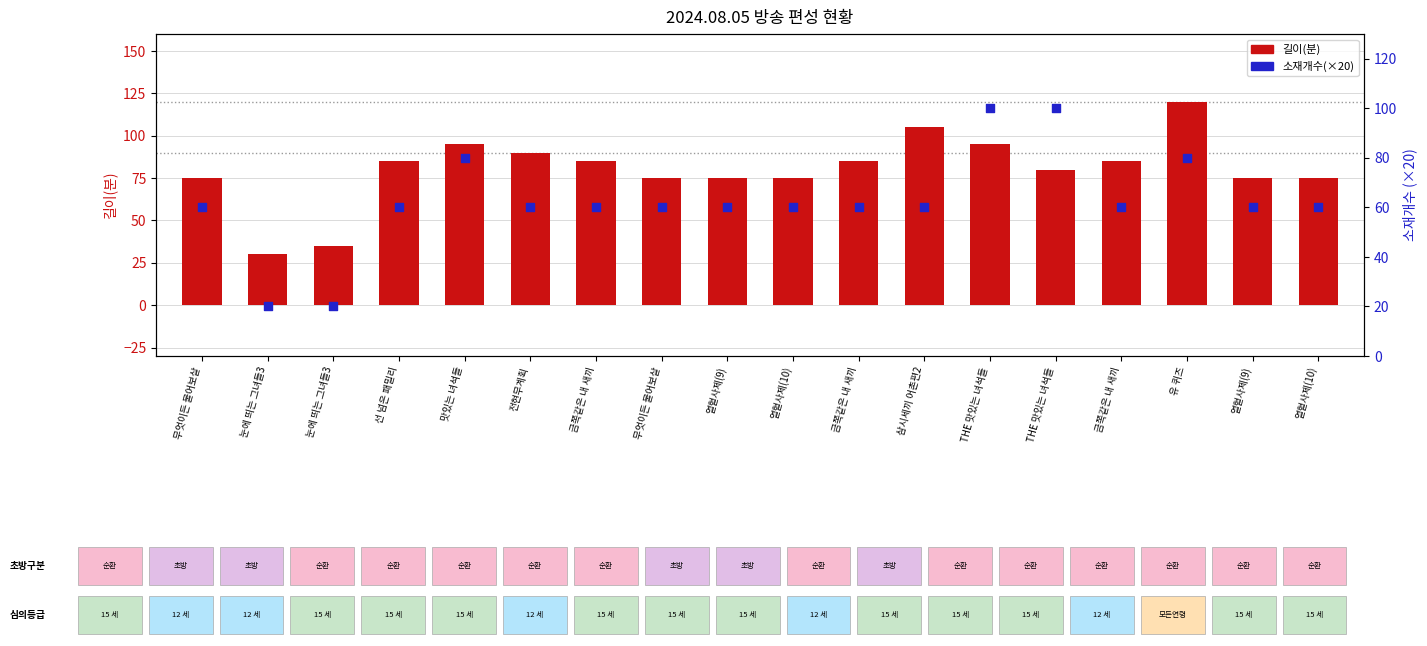

What are all the series names shown in the legend?

길이(분), 소재개수(×20)